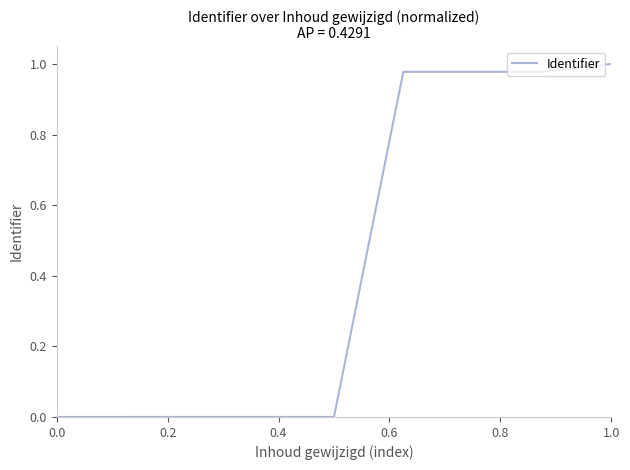

What is the difference between the maximum and second lowest values?

1.0